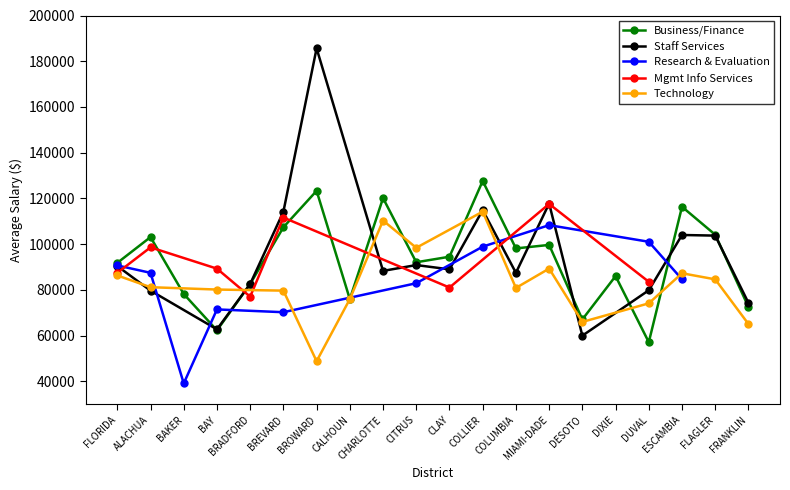

What is the sum of the Staff Services values at DIXIE and CLAY?

88999.2